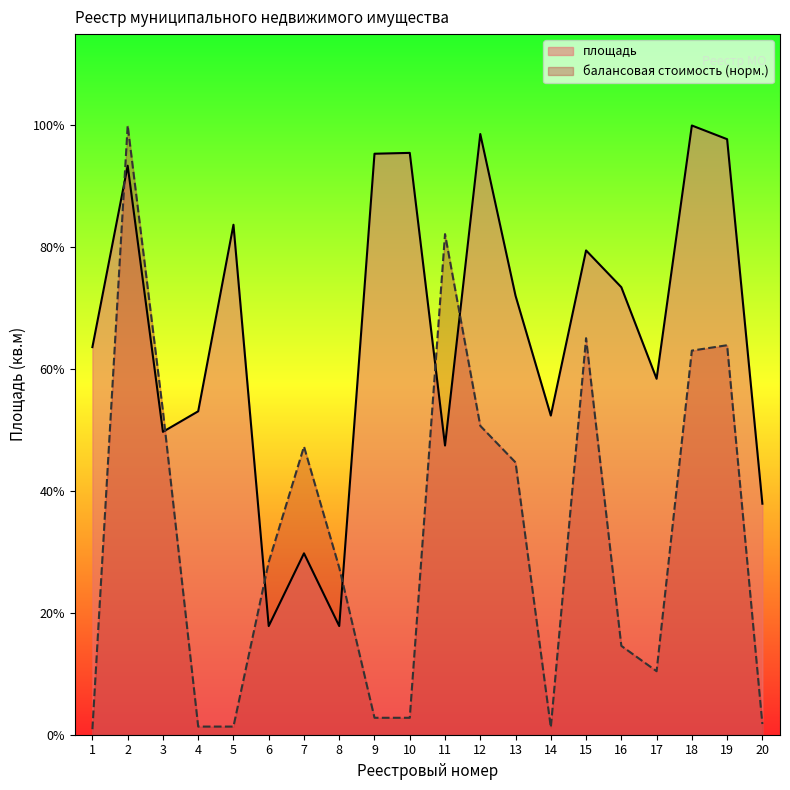

Which has a higher value, 5 or 8?

5